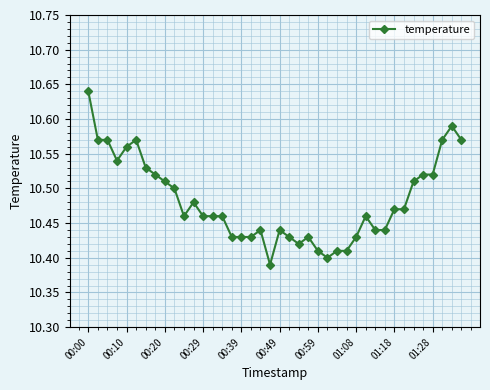

True or false: the data has more than 1 interior local peaks.

True